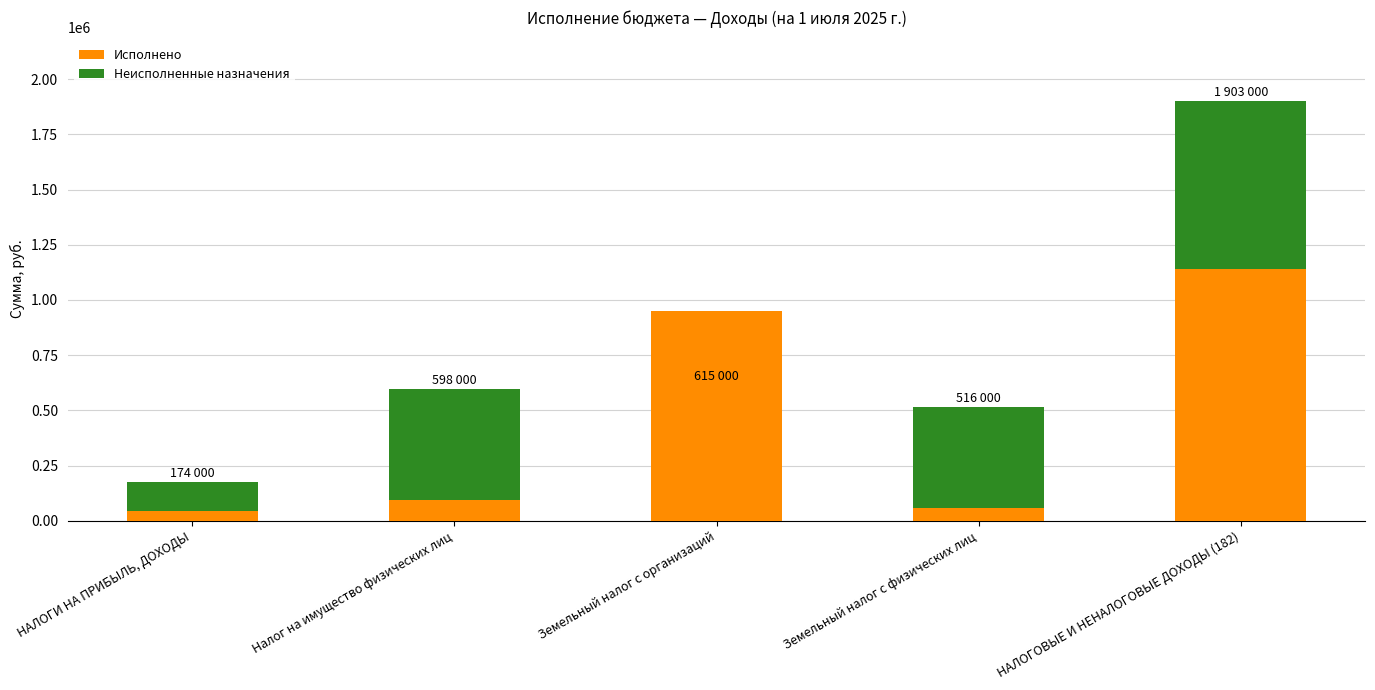

The value of Исполнено at НАЛОГОВЫЕ И НЕНАЛОГОВЫЕ ДОХОДЫ (182) is 569107.2. True or false?

False